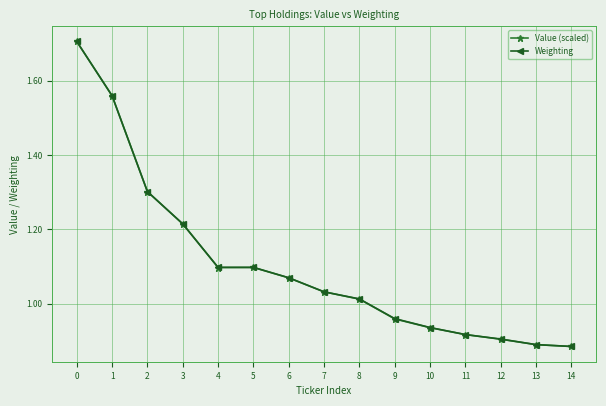

What is the highest value of the Value (scaled) series?

1.7